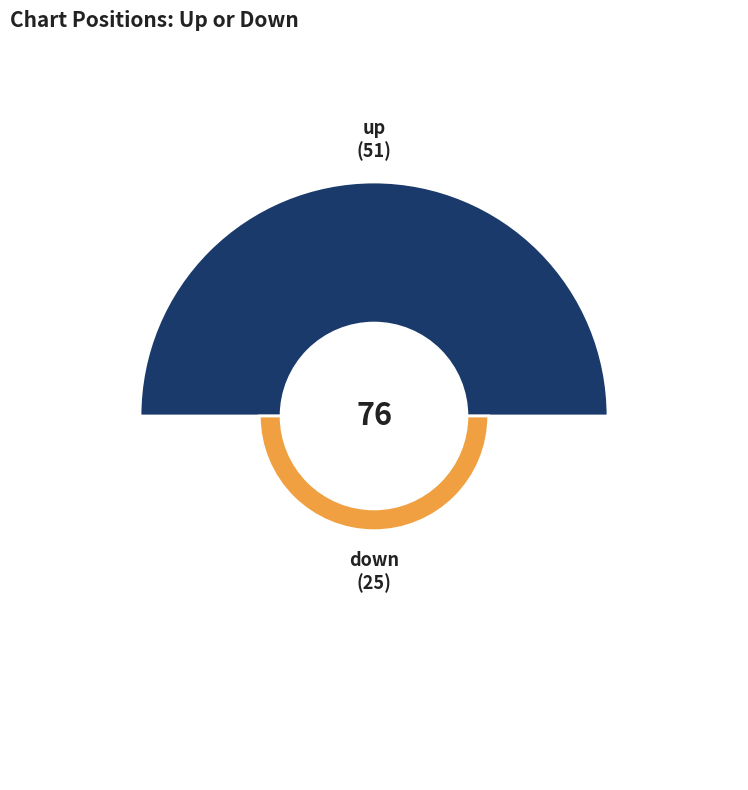

True or false: down accounts for 33% of the total.

True